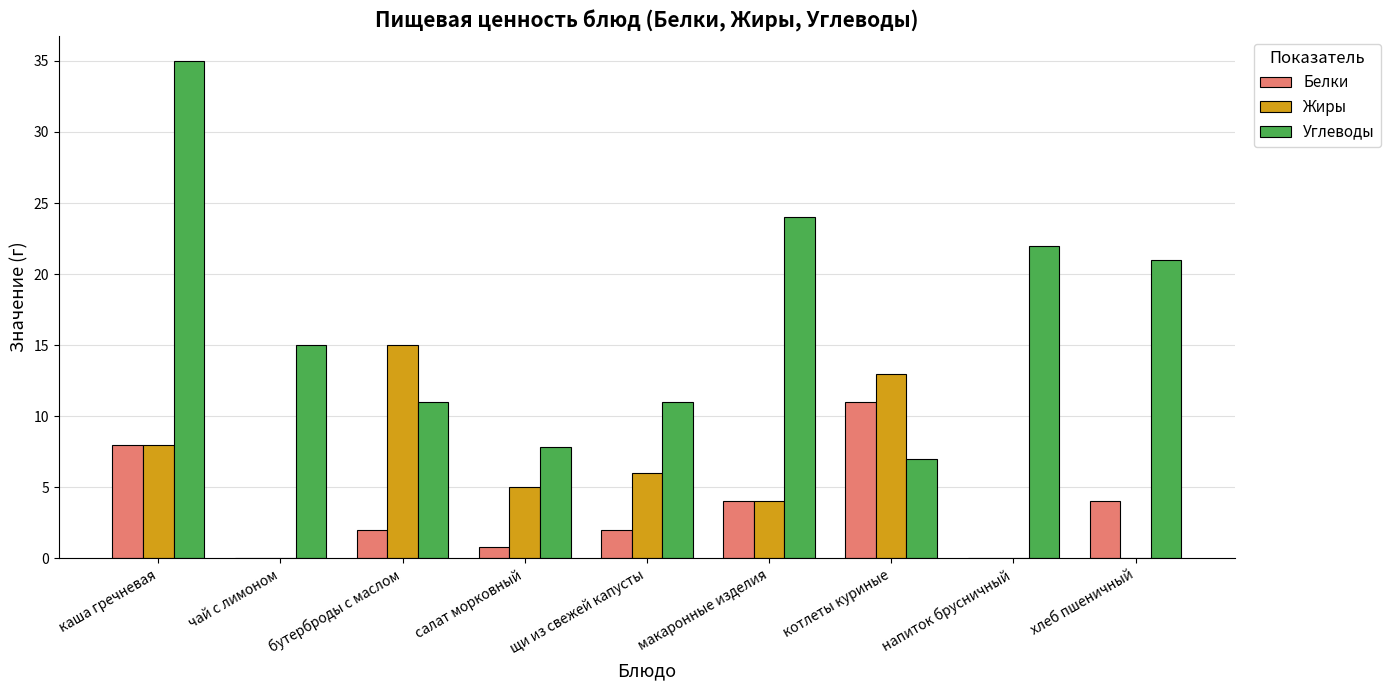

Count the number of data series in this chart.

3